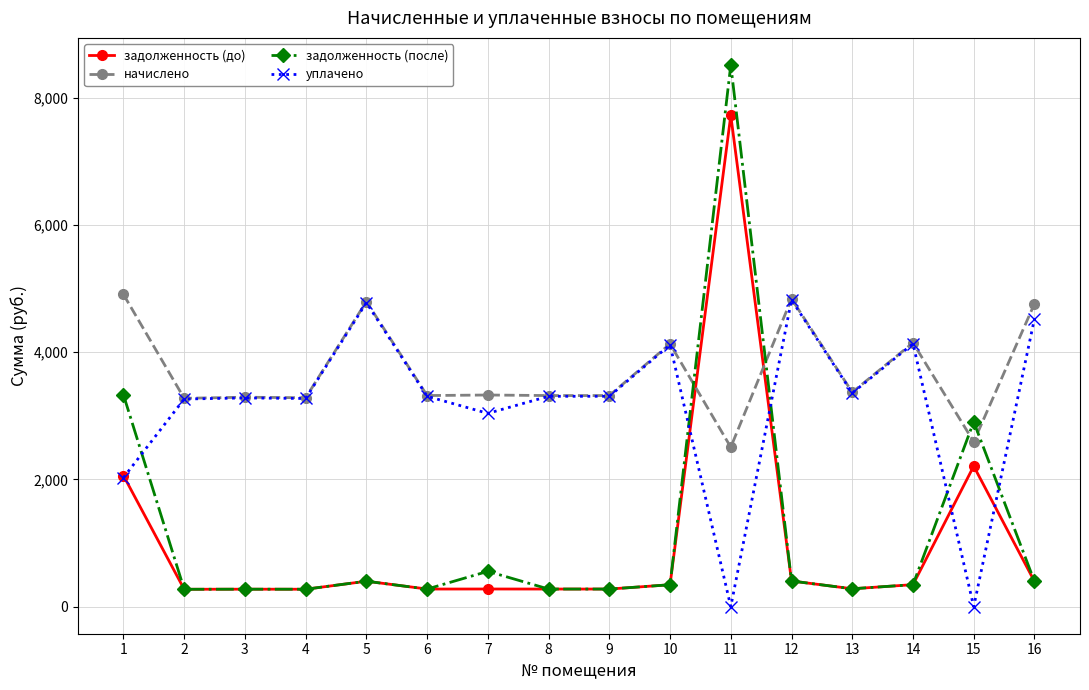

How many times do начислено and задолженность (после) cross each other?

4